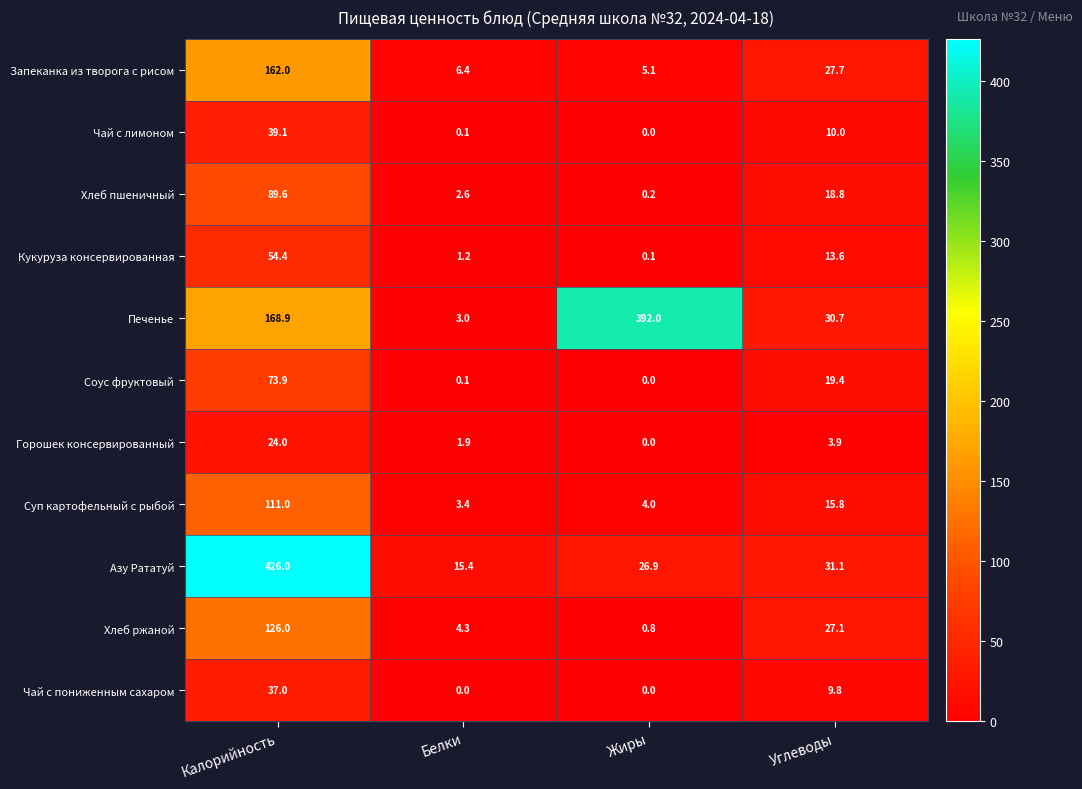

Which category has the highest value across all series?

Калорийность